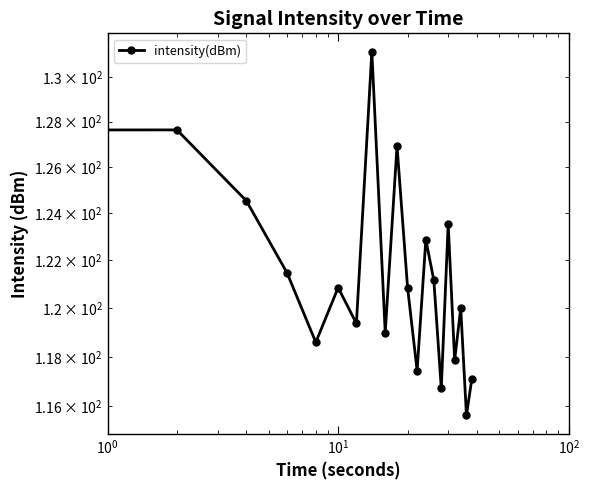

How many data points are above 120?

12